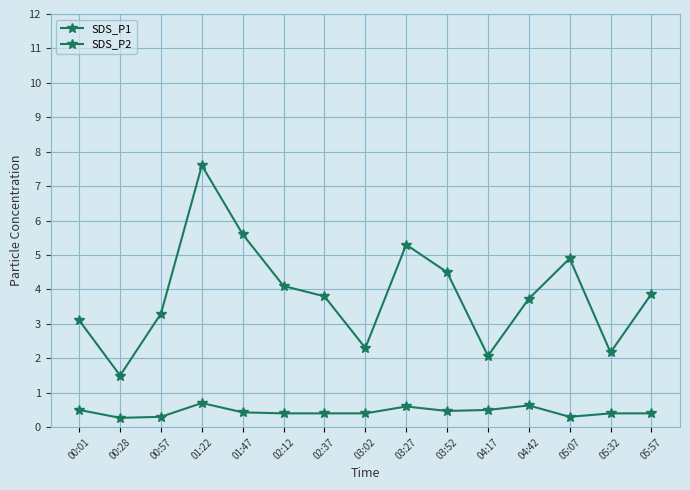

The SDS_P1 series shows 0.6 at 04:17. True or false?

False